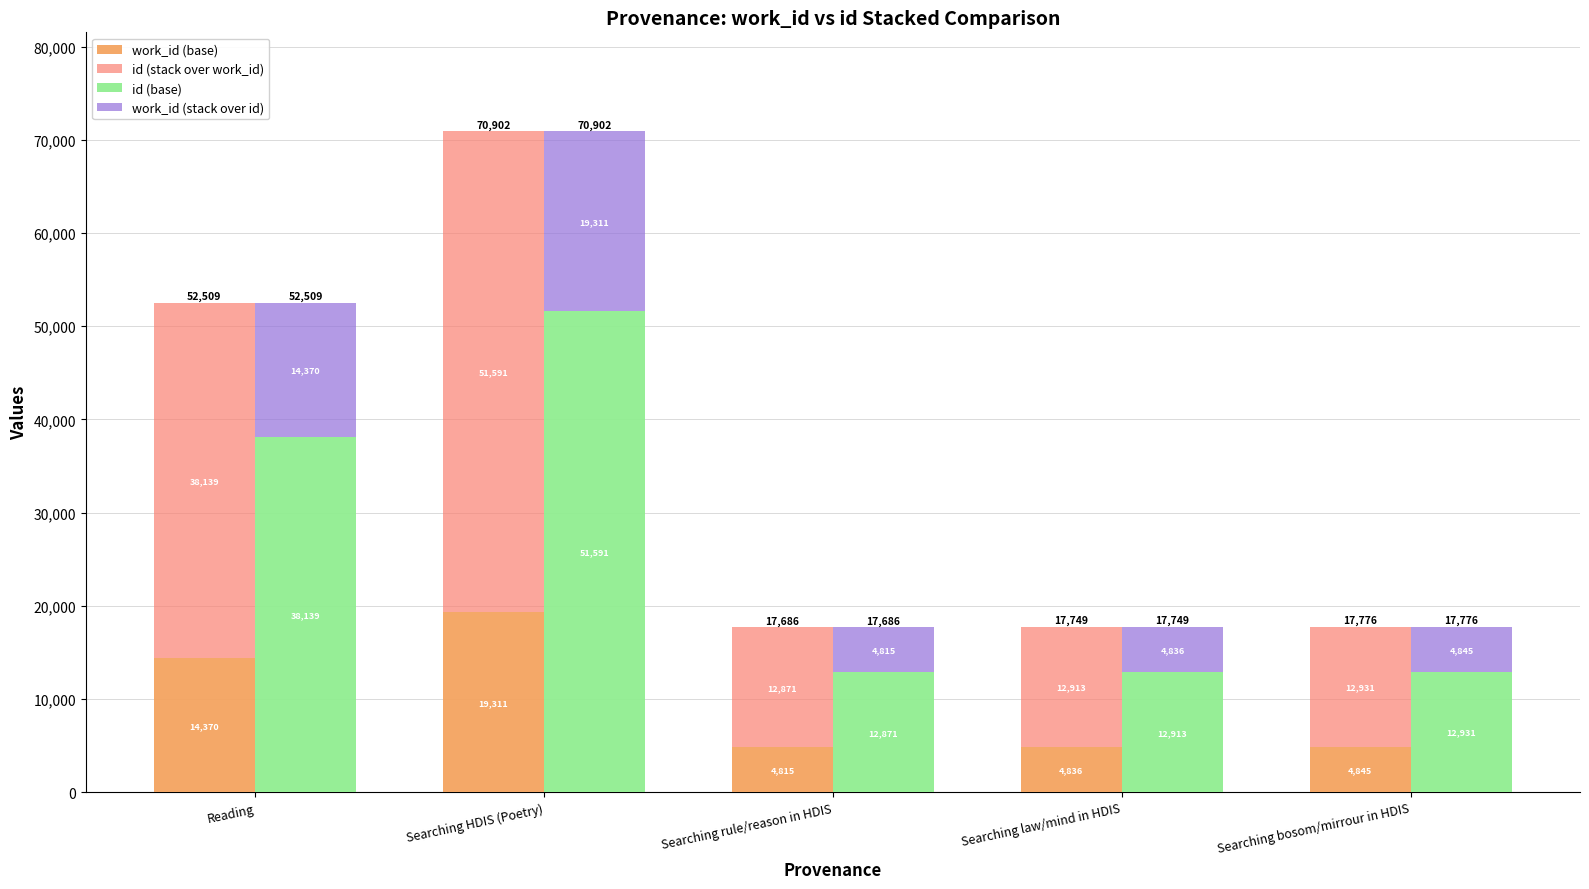

List the labels in order of work_id (stack over id) value, smallest first.

Searching rule/reason in HDIS, Searching law/mind in HDIS, Searching bosom/mirrour in HDIS, Reading, Searching HDIS (Poetry)